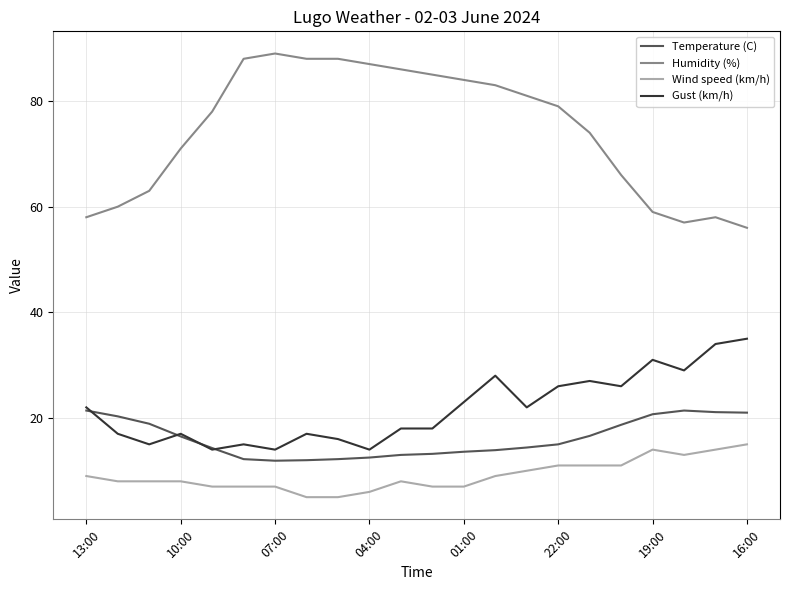

Which series has the largest total across all categories?

Humidity (%)